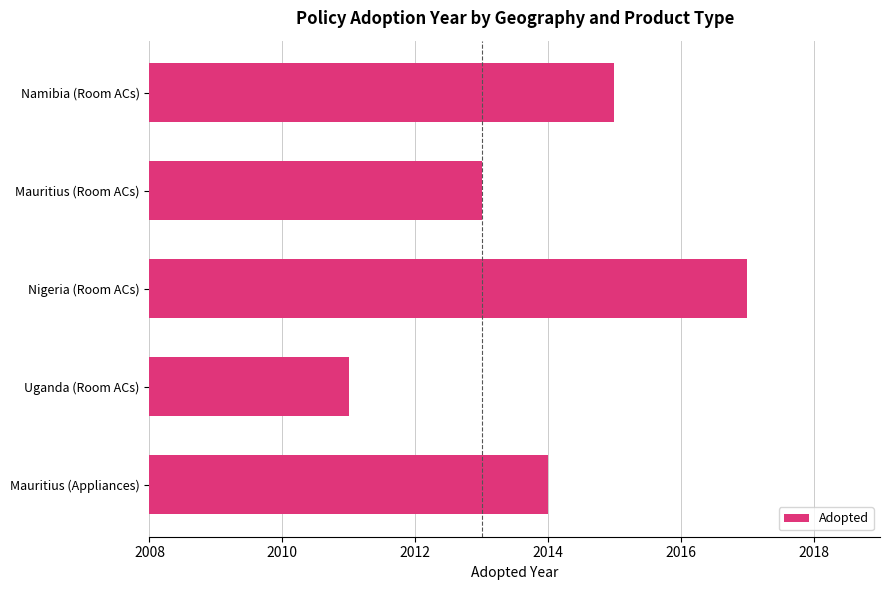

What is the smallest value displayed?

2011